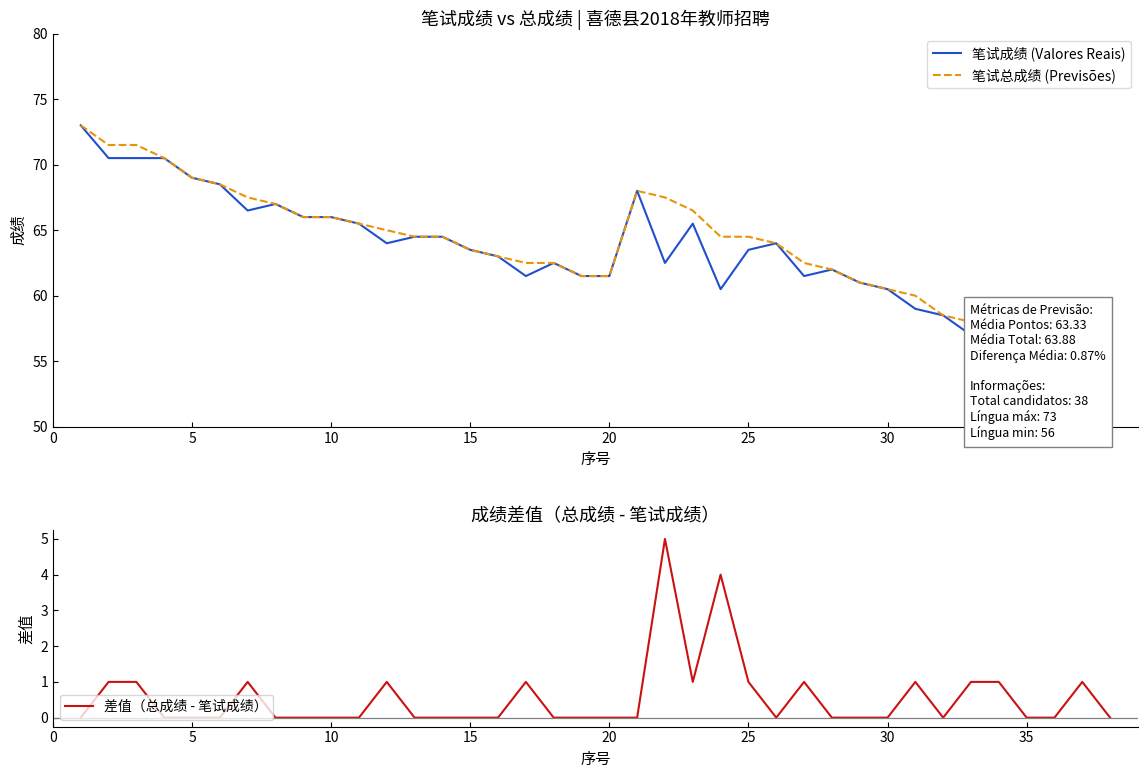

True or false: 笔试总成绩 (Previsões) has a value of 61.5 at 20.

True